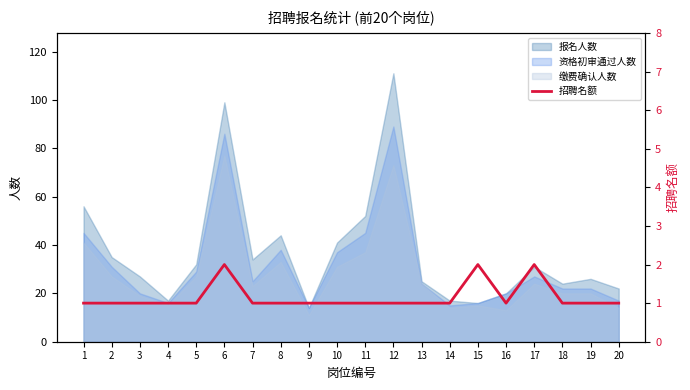

What is the value of the 10th point from the left?

1